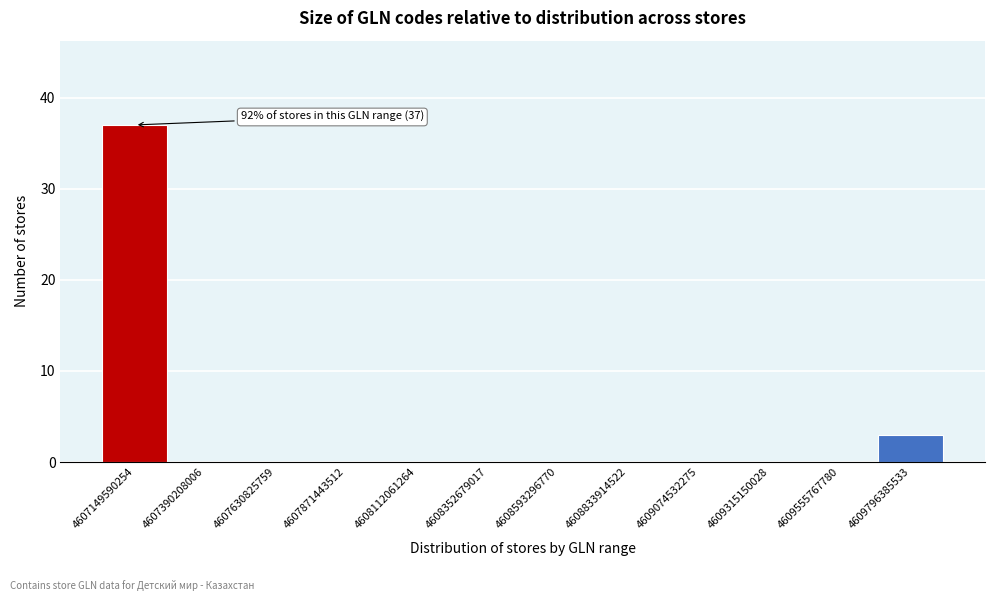

Reading left to right, what are all the values shown in this chart?

4607149590254=37	4607390208006=0	4607630825759=0	4607871443512=0	4608112061264=0	4608352679017=0	4608593296770=0	4608833914522=0	4609074532275=0	4609315150028=0	4609555767780=0	4609796385533=3